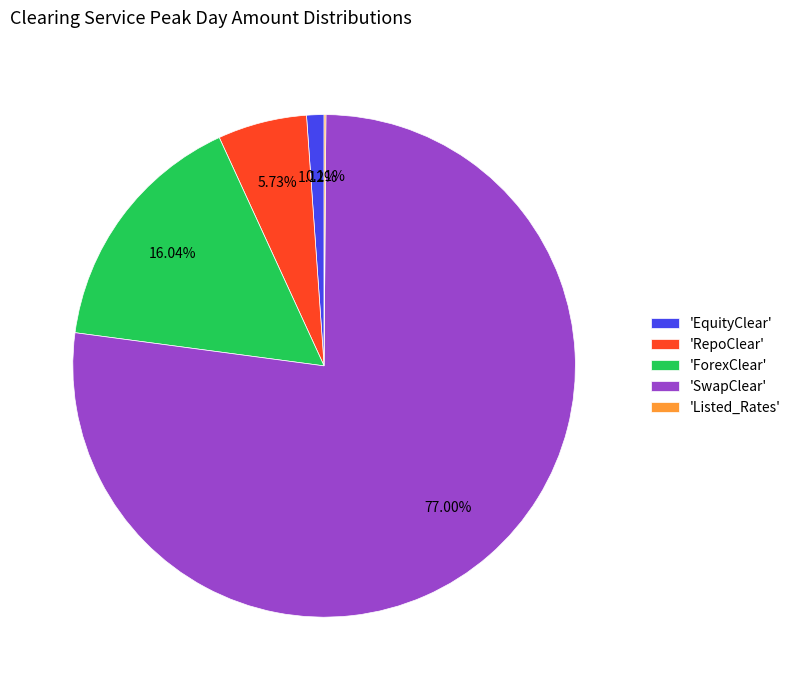

What is the largest slice in the pie chart?

'SwapClear'